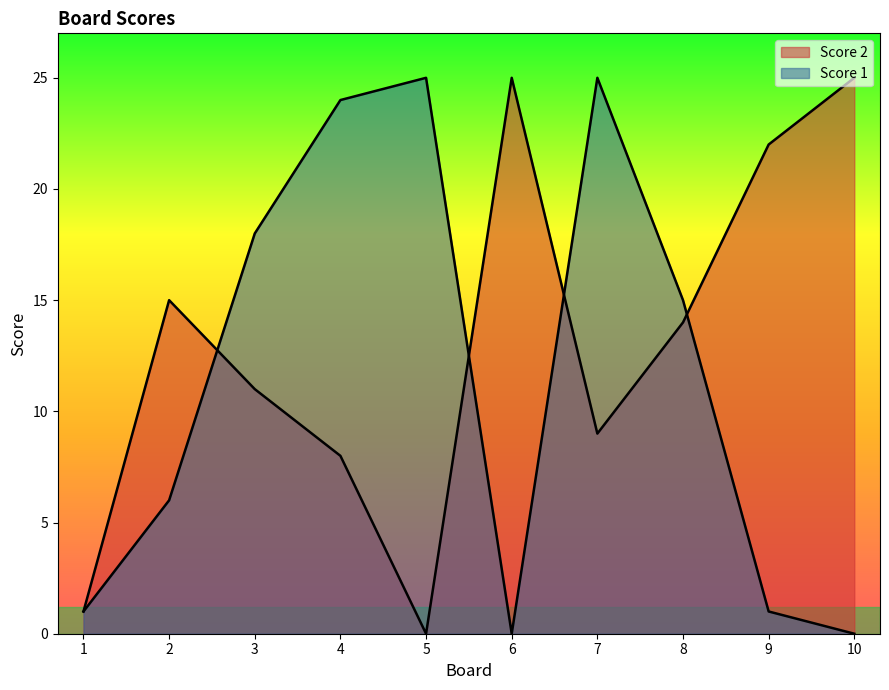

Reading right to left, list all the values displayed in this chart.

Score 2: 25	22	14	9	25	0	8	11	15	1
Score 1: 0	1	15	25	0	25	24	18	6	1